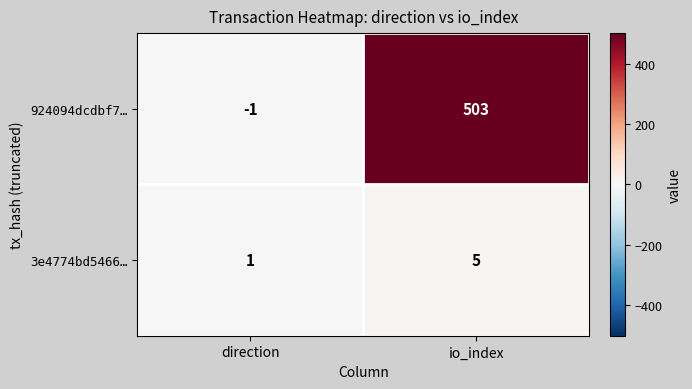

Rank the series by their average value, from lowest to highest.

3e4774bd5466…, 924094dcdbf7…